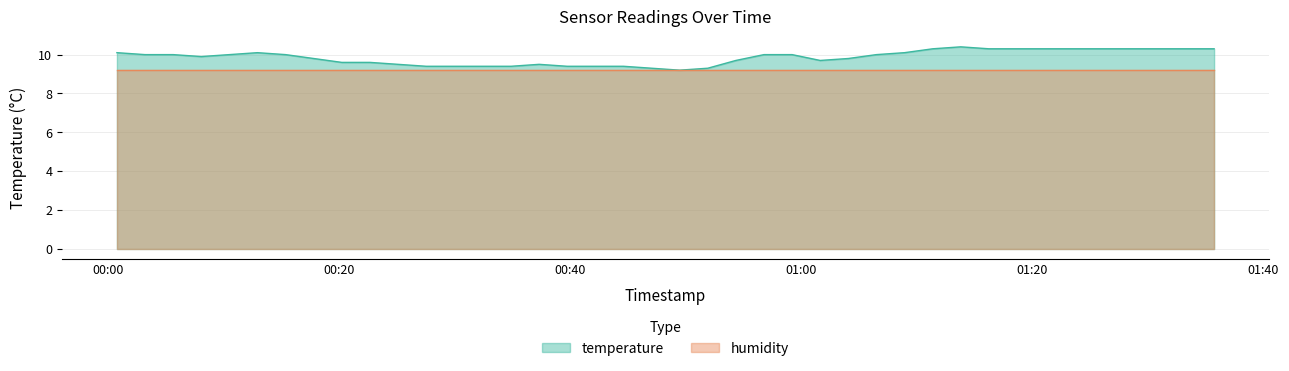

What is the value of the 32nd point from the left?

10.3